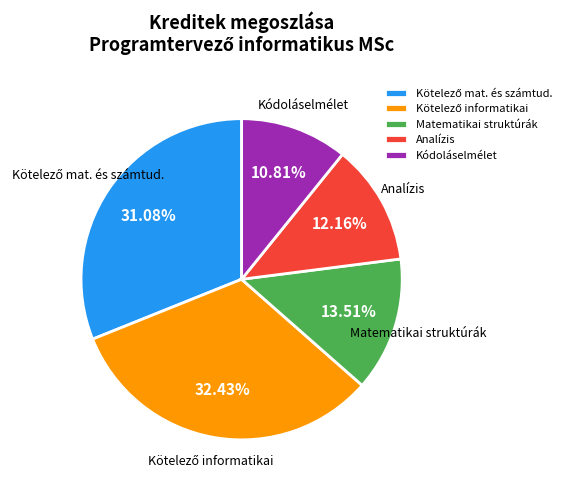

Is there any slice that represents more than half of the pie?

No